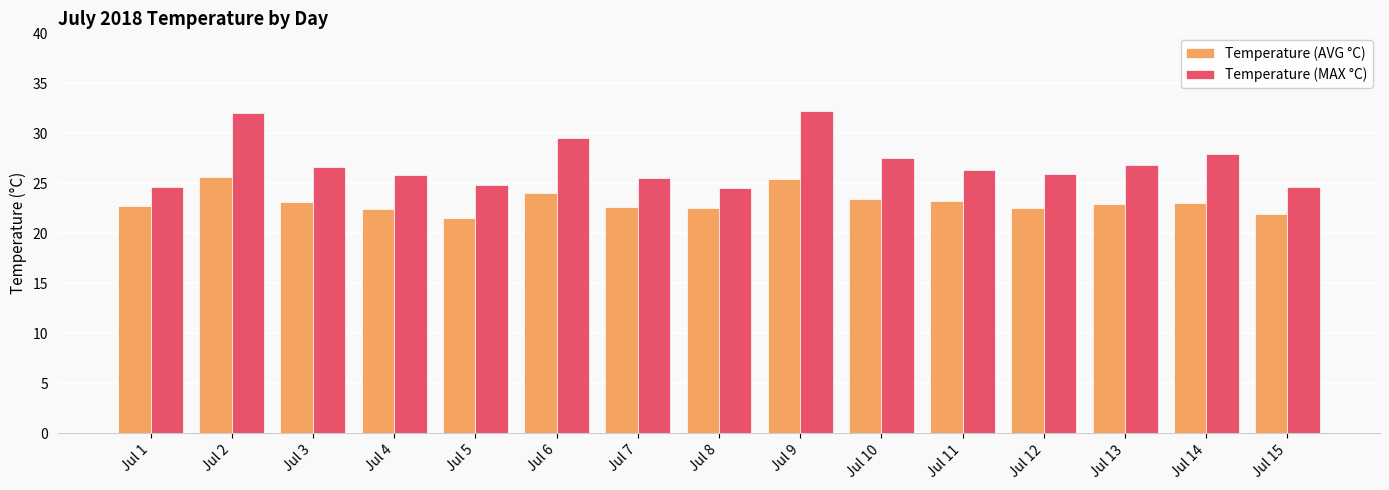

Are the bars grouped side by side (vs. stacked)?

Yes